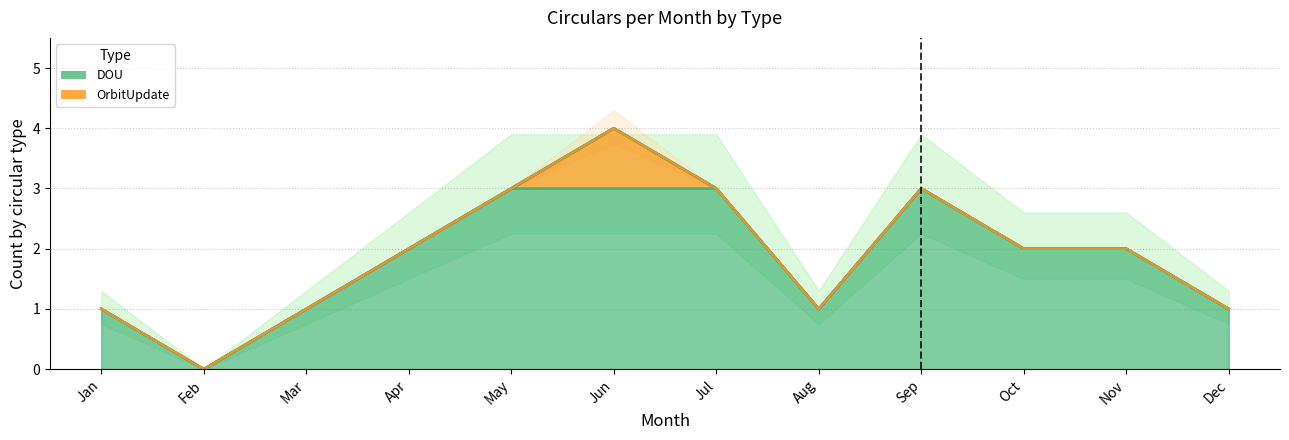

Which has a higher value, Nov or Jun?

Jun